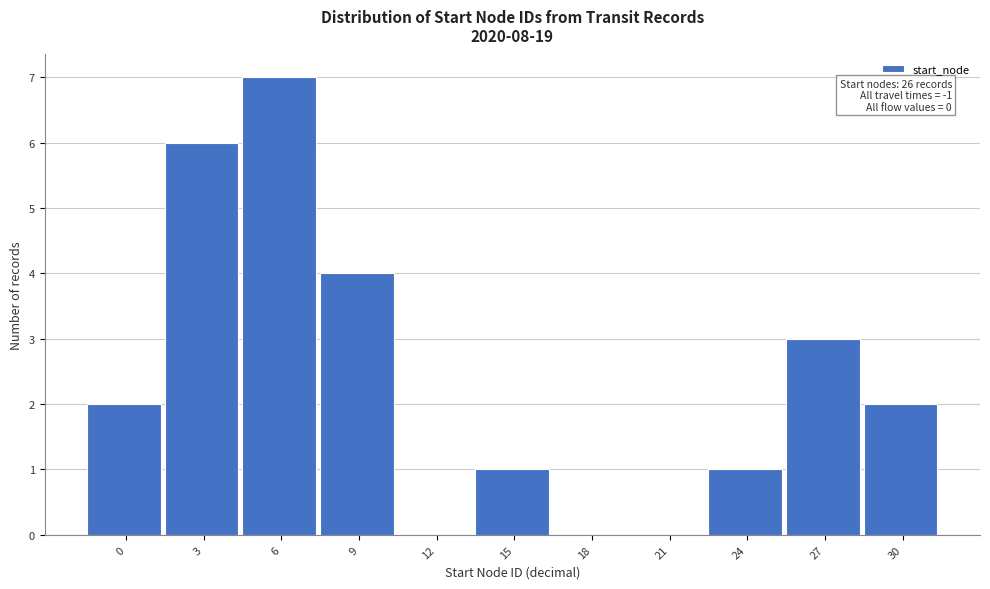

Reading right to left, list all the values displayed in this chart.

30=2	27=3	24=1	21=0	18=0	15=1	12=0	9=4	6=7	3=6	0=2